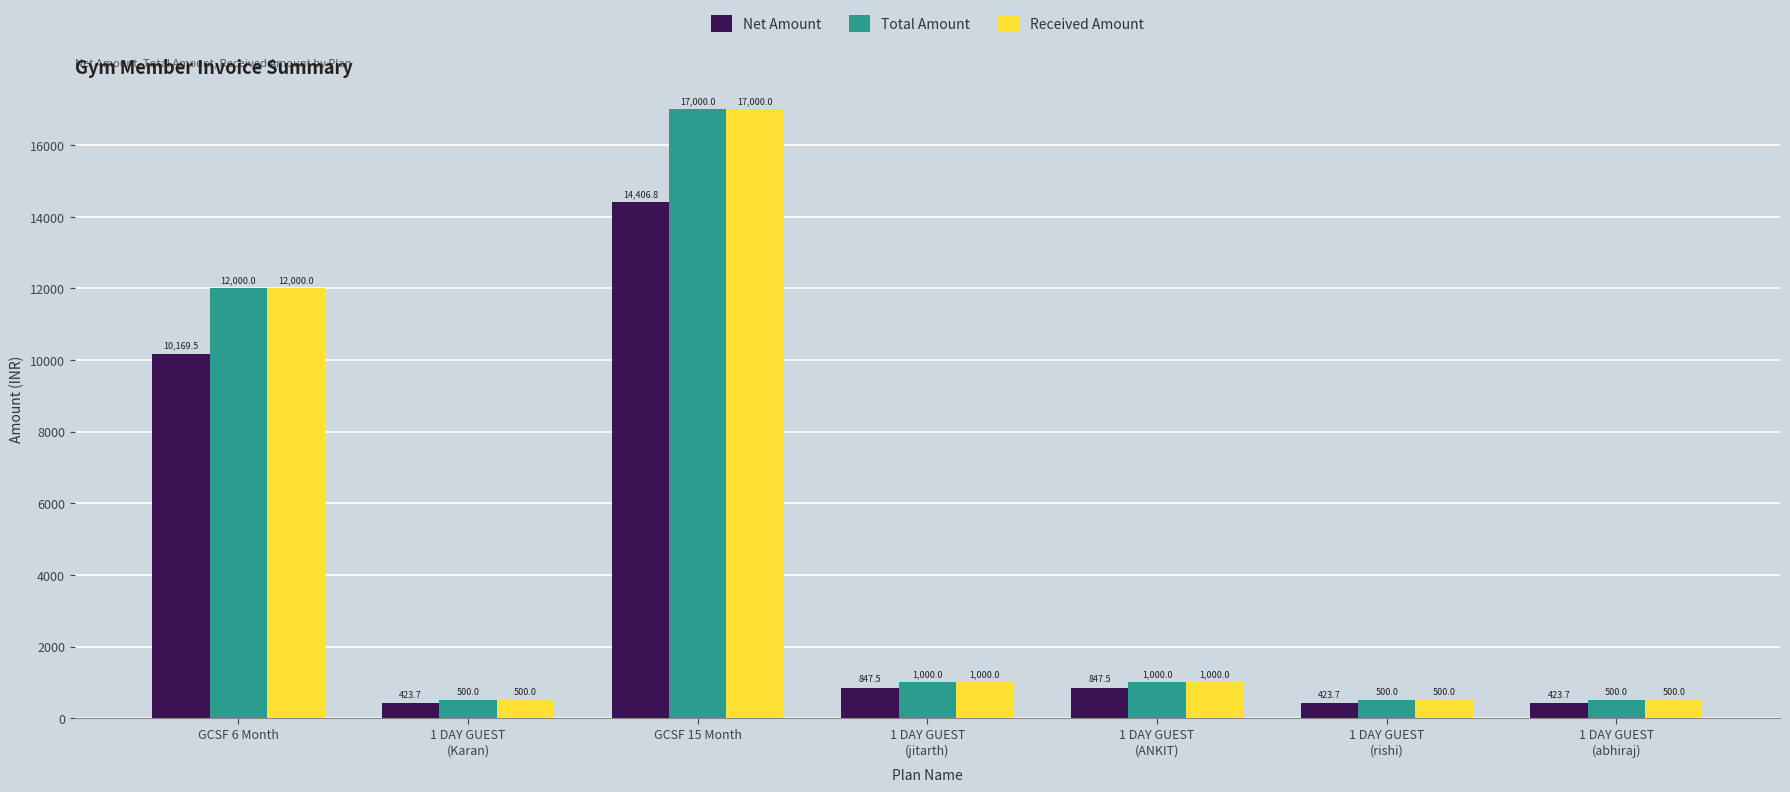

How many data points in Received Amount are less than 1000?

3